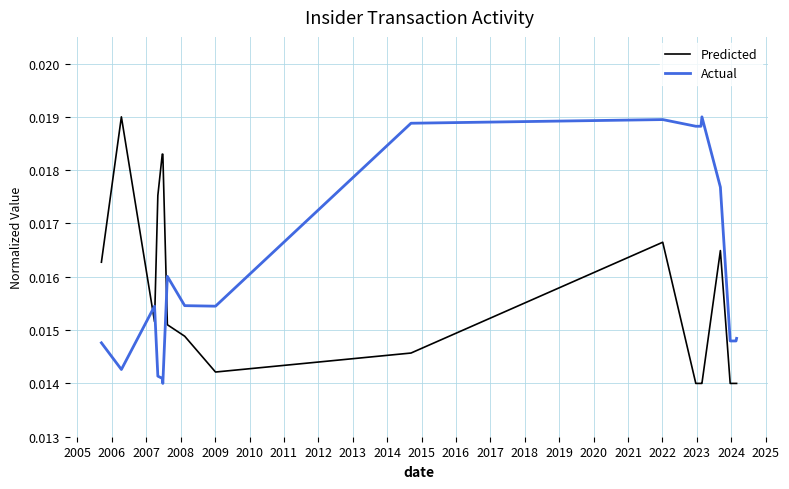

True or false: Actual and Predicted intersect in this chart.

True